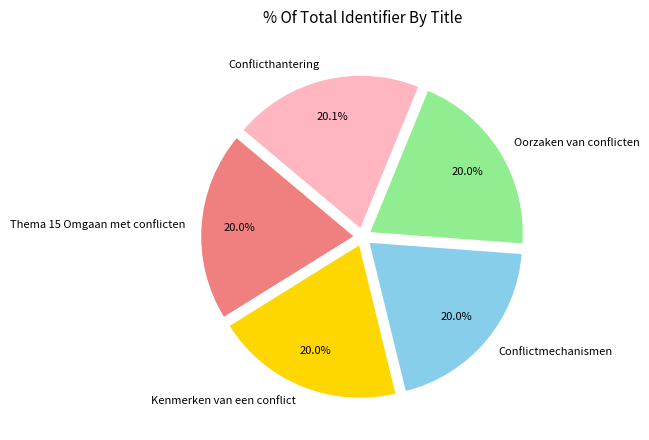

To the nearest percent, what is the average slice percentage?

20%